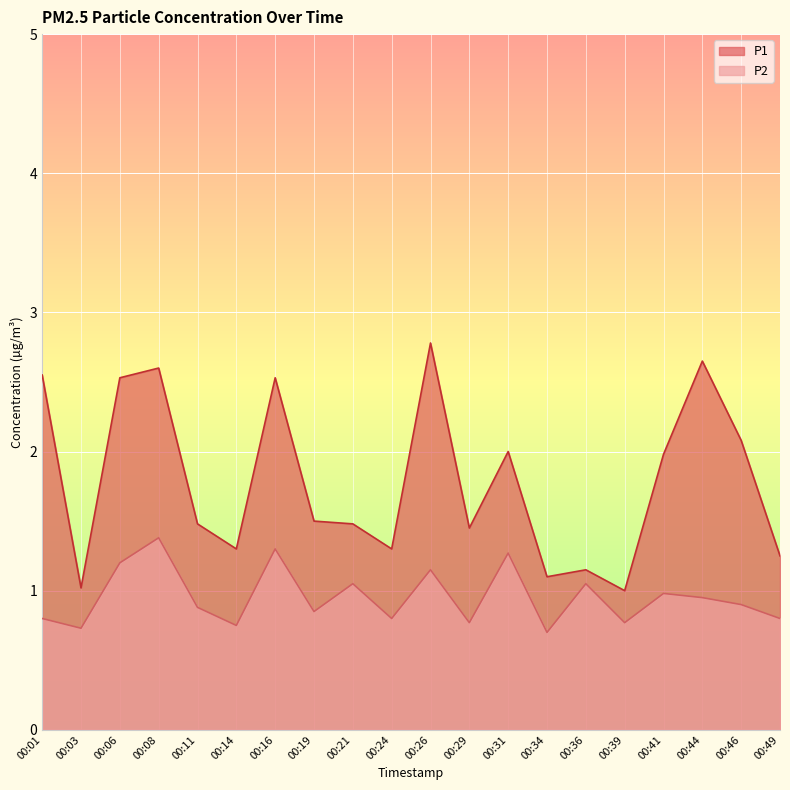

True or false: P1 has a value of 1.5 at 00:19.

True